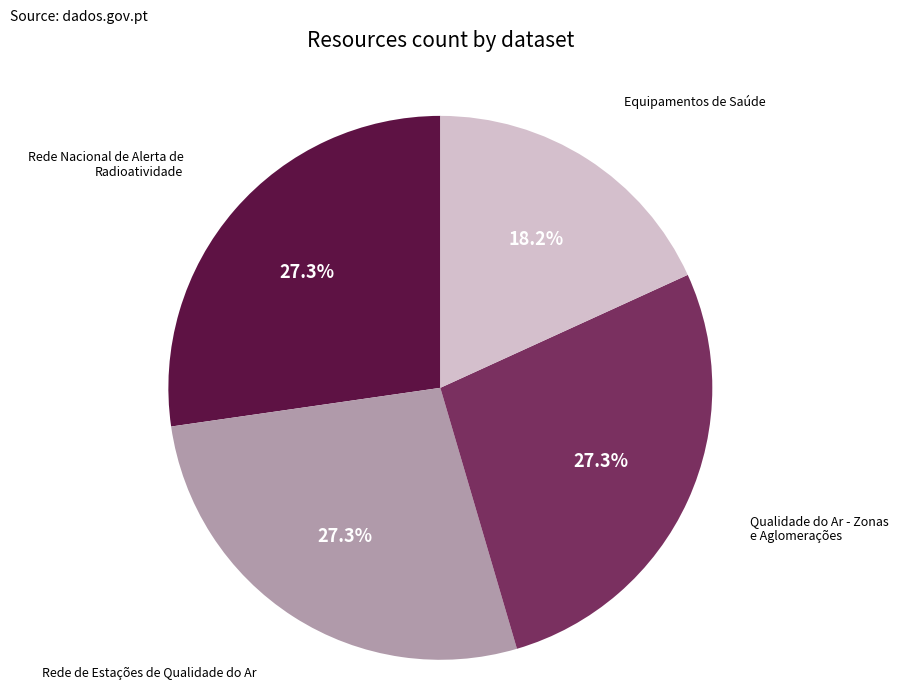

True or false: Rede de Estações de Qualidade do Ar accounts for 35% of the total.

False